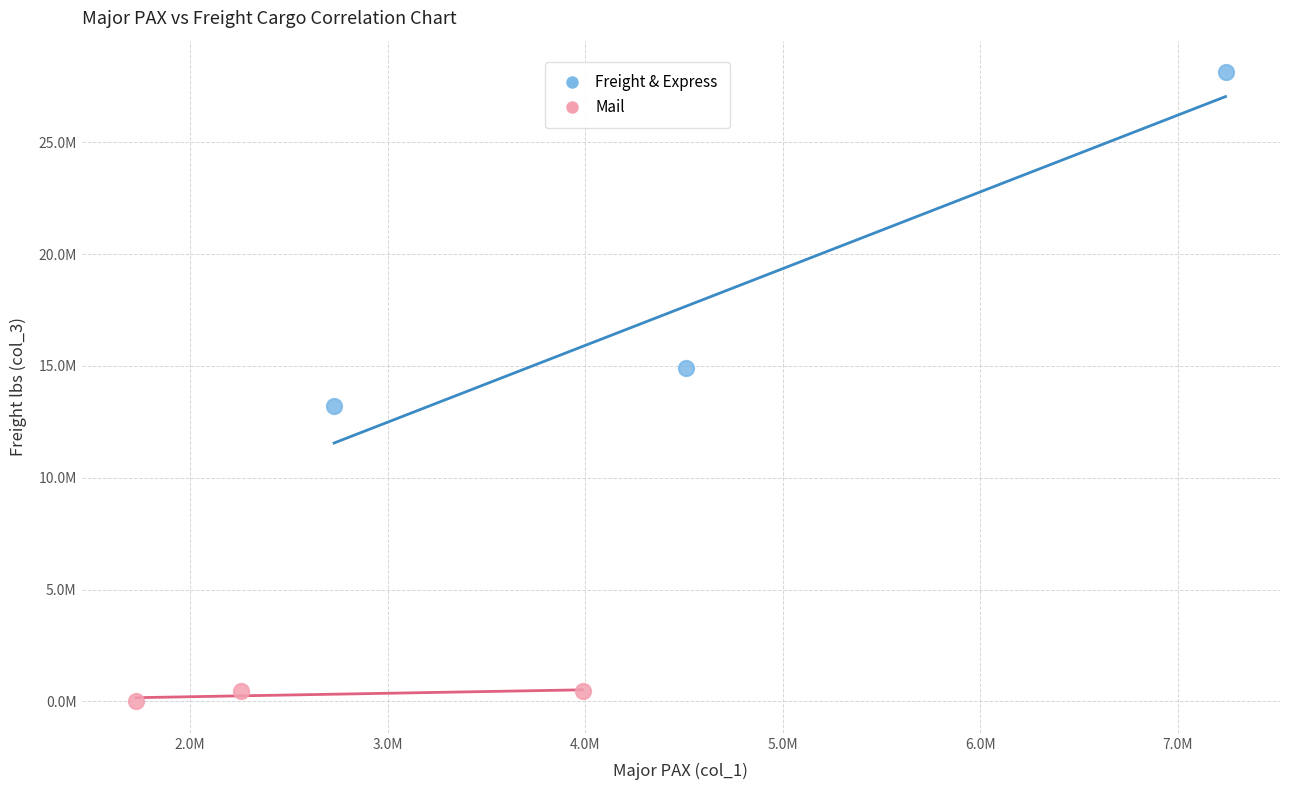

What are all the series names shown in the legend?

Freight & Express, Mail